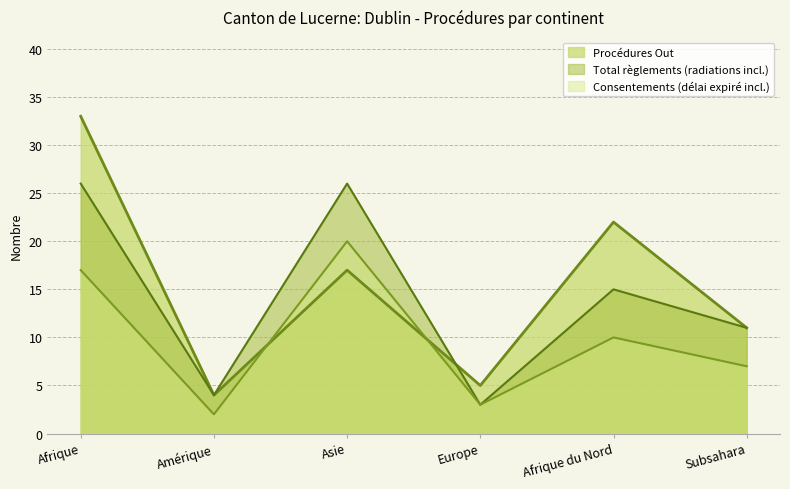

Does the chart display data point markers on the line(s)?

No